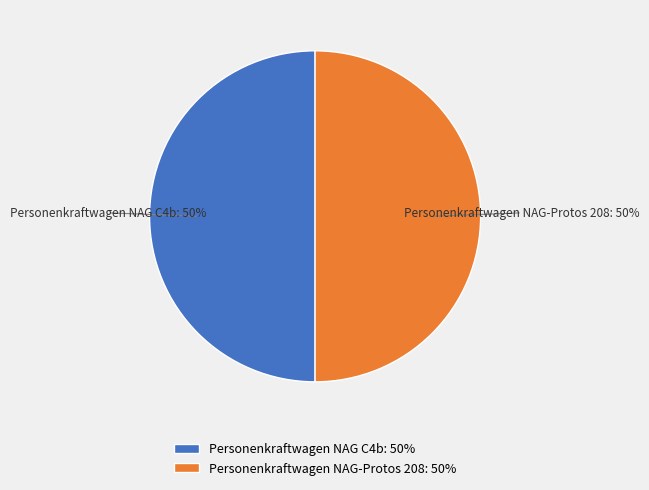

Is the sum of Personenkraftwagen NAG C4b: 50% and Personenkraftwagen NAG-Protos 208: 50% greater than half?

Yes